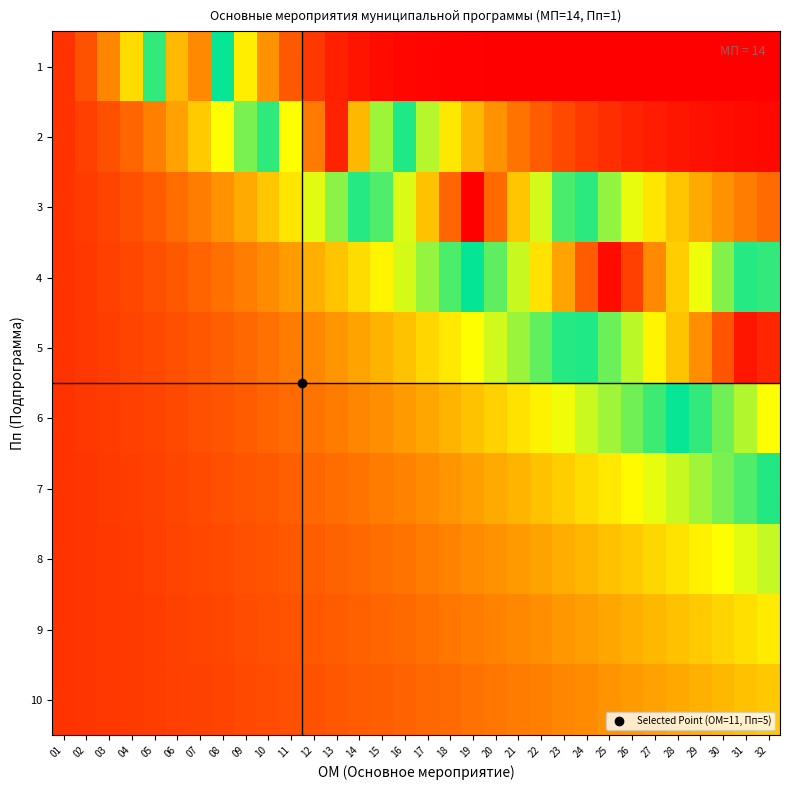

Reading left to right, extract all data points from this chart.

1: 01=0.1	02=0.1	03=0.2	04=0.3	05=0.5	06=0.8	07=0.8	08=0.5	09=0.3	10=0.2	11=0.1	12=0.1	13=0.0	14=0.0	15=0.0	16=0.0	17=0.0	18=0.0	19=0.0	20=0.0	21=0.0	22=0.0	23=0.0	24=0.0	25=0.0	26=0.0	27=0.0	28=0.0	29=0.0	30=0.0	31=0.0	32=0.0
2: 01=0.1	02=0.1	03=0.1	04=0.1	05=0.2	06=0.2	07=0.3	08=0.3	09=0.4	10=0.5	11=0.7	12=0.8	13=1.0	14=0.8	15=0.6	16=0.5	17=0.4	18=0.3	19=0.2	20=0.2	21=0.2	22=0.1	23=0.1	24=0.1	25=0.1	26=0.0	27=0.0	28=0.0	29=0.0	30=0.0	31=0.0	32=0.0
3: 01=0.1	02=0.1	03=0.1	04=0.1	05=0.1	06=0.1	07=0.2	08=0.2	09=0.2	10=0.3	11=0.3	12=0.4	13=0.4	14=0.5	15=0.6	16=0.6	17=0.7	18=0.9	19=1.0	20=0.9	21=0.7	22=0.6	23=0.5	24=0.5	25=0.4	26=0.3	27=0.3	28=0.3	29=0.2	30=0.2	31=0.2	32=0.1
4: 01=0.1	02=0.1	03=0.1	04=0.1	05=0.1	06=0.1	07=0.1	08=0.1	09=0.2	10=0.2	11=0.2	12=0.2	13=0.3	14=0.3	15=0.3	16=0.4	17=0.4	18=0.4	19=0.5	20=0.6	21=0.6	22=0.7	23=0.8	24=0.9	25=1.0	26=0.9	27=0.8	28=0.7	29=0.7	30=0.6	31=0.5	32=0.5
5: 01=0.1	02=0.1	03=0.1	04=0.1	05=0.1	06=0.1	07=0.1	08=0.1	09=0.1	10=0.1	11=0.2	12=0.2	13=0.2	14=0.2	15=0.2	16=0.3	17=0.3	18=0.3	19=0.3	20=0.4	21=0.4	22=0.4	23=0.5	24=0.5	25=0.6	26=0.6	27=0.7	28=0.7	29=0.8	30=0.9	31=1.0	32=0.9
6: 01=0.1	02=0.1	03=0.1	04=0.1	05=0.1	06=0.1	07=0.1	08=0.1	09=0.1	10=0.1	11=0.1	12=0.2	13=0.2	14=0.2	15=0.2	16=0.2	17=0.2	18=0.2	19=0.3	20=0.3	21=0.3	22=0.3	23=0.3	24=0.4	25=0.4	26=0.4	27=0.5	28=0.5	29=0.5	30=0.6	31=0.6	32=0.7
7: 01=0.1	02=0.1	03=0.1	04=0.1	05=0.1	06=0.1	07=0.1	08=0.1	09=0.1	10=0.1	11=0.1	12=0.1	13=0.1	14=0.2	15=0.2	16=0.2	17=0.2	18=0.2	19=0.2	20=0.2	21=0.2	22=0.3	23=0.3	24=0.3	25=0.3	26=0.3	27=0.3	28=0.4	29=0.4	30=0.4	31=0.4	32=0.5
8: 01=0.1	02=0.1	03=0.1	04=0.1	05=0.1	06=0.1	07=0.1	08=0.1	09=0.1	10=0.1	11=0.1	12=0.1	13=0.1	14=0.1	15=0.1	16=0.2	17=0.2	18=0.2	19=0.2	20=0.2	21=0.2	22=0.2	23=0.2	24=0.2	25=0.3	26=0.3	27=0.3	28=0.3	29=0.3	30=0.3	31=0.4	32=0.4
9: 01=0.1	02=0.1	03=0.1	04=0.1	05=0.1	06=0.1	07=0.1	08=0.1	09=0.1	10=0.1	11=0.1	12=0.1	13=0.1	14=0.1	15=0.1	16=0.1	17=0.1	18=0.2	19=0.2	20=0.2	21=0.2	22=0.2	23=0.2	24=0.2	25=0.2	26=0.2	27=0.2	28=0.3	29=0.3	30=0.3	31=0.3	32=0.3
10: 01=0.1	02=0.1	03=0.1	04=0.1	05=0.1	06=0.1	07=0.1	08=0.1	09=0.1	10=0.1	11=0.1	12=0.1	13=0.1	14=0.1	15=0.1	16=0.1	17=0.1	18=0.1	19=0.1	20=0.2	21=0.2	22=0.2	23=0.2	24=0.2	25=0.2	26=0.2	27=0.2	28=0.2	29=0.2	30=0.2	31=0.3	32=0.3